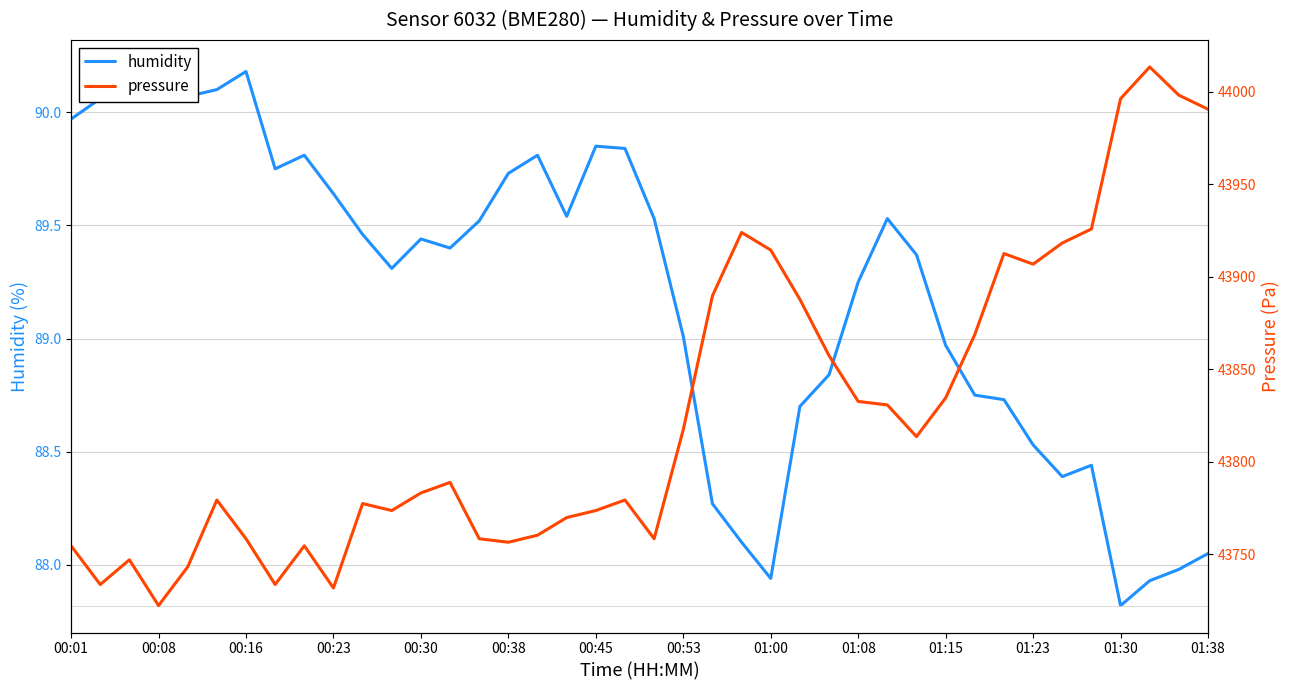

Reading left to right, extract all data points from this chart.

humidity: 90.0	90.1	90.2	90.2	90.1	90.1	90.2	89.8	89.8	89.6	89.5	89.3	89.4	89.4	89.5	89.7	89.8	89.5	89.8	89.8	89.5	89.0	88.3	88.1	87.9	88.7	88.8	89.2	89.5	89.4	89.0	88.8	88.7	88.5	88.4	88.4	87.8	87.9	88.0	88.0
pressure: 43754.5	43733.5	43746.9	43722.1	43743.1	43779.2	43758.3	43733.5	43754.5	43731.7	43777.3	43773.5	43783.0	43788.8	43758.3	43756.4	43760.2	43769.7	43773.5	43779.2	43758.3	43817.3	43889.6	43923.9	43914.4	43887.7	43857.3	43832.5	43830.6	43813.5	43834.4	43868.7	43912.5	43906.8	43918.2	43925.8	43996.2	44013.4	43998.1	43990.5